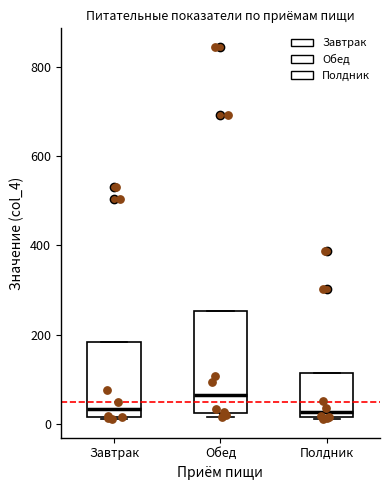

Comparing the boxes themselves (not the whiskers), which one is the tallest?

Обед